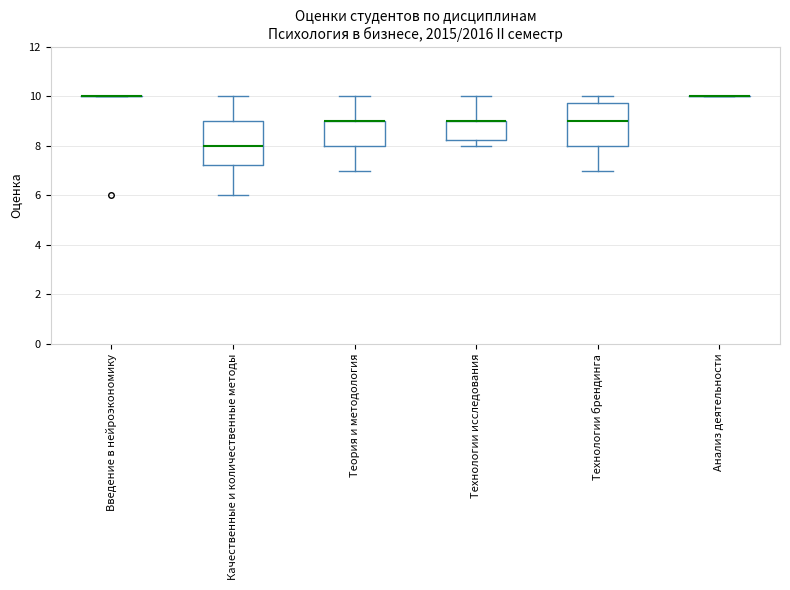

Where is the upper edge of the box for Теория и методология on the y-axis? The values are not printed on the chart, so give them approximately, as read against the axis.

9.0